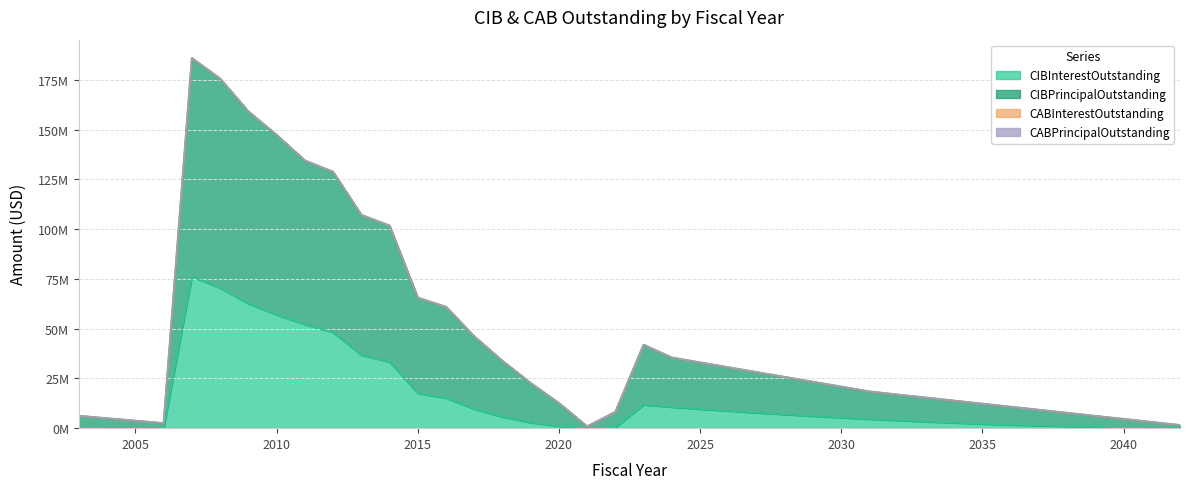

Count the number of categories in the chart.

40